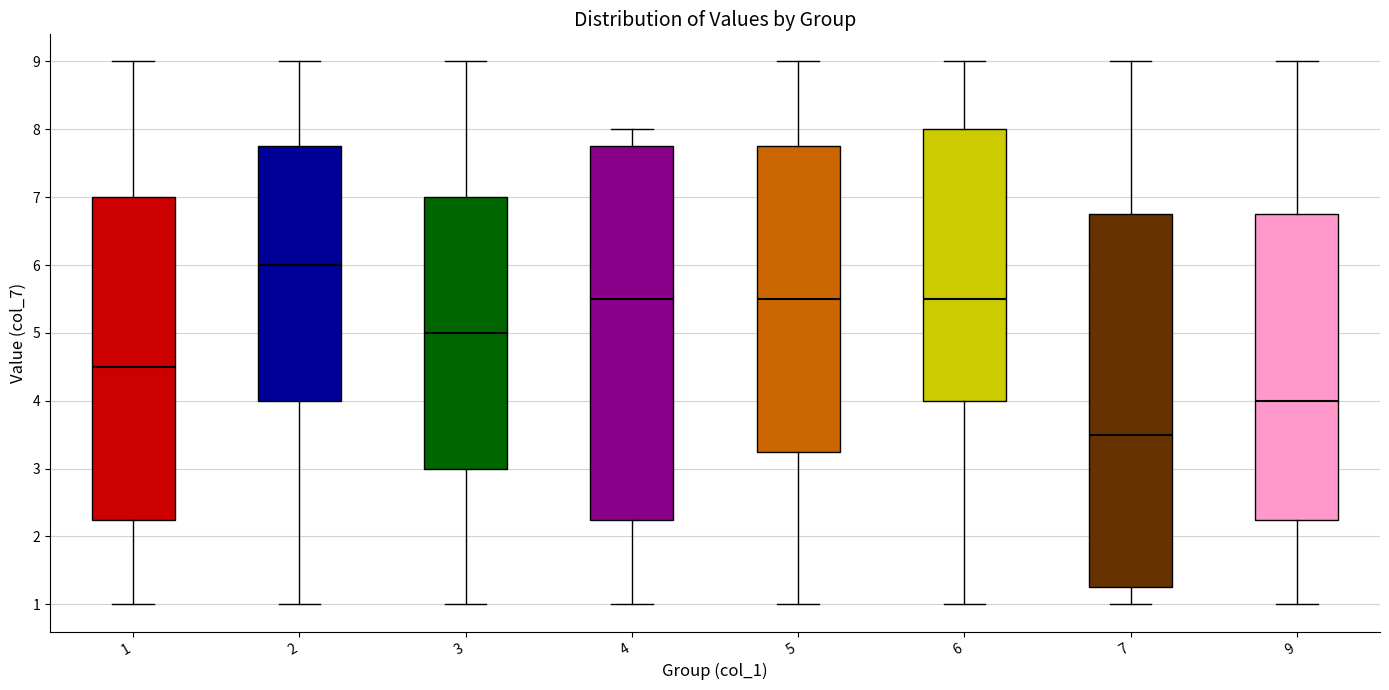

Reading left to right, read every box against the y-axis: the position of its median line, the range the box covers, and the ends of its whiskers. The values are not printed on the chart, so give them approximately, as read against the axis.

1: median 4.5, box 2.3 to 7.0, whiskers 1.0 to 9.0
2: median 6.0, box 4.0 to 7.8, whiskers 1.0 to 9.0
3: median 5.0, box 3.0 to 7.0, whiskers 1.0 to 9.0
4: median 5.5, box 2.3 to 7.8, whiskers 1.0 to 8.0
5: median 5.5, box 3.3 to 7.8, whiskers 1.0 to 9.0
6: median 5.5, box 4.0 to 8.0, whiskers 1.0 to 9.0
7: median 3.5, box 1.3 to 6.8, whiskers 1.0 to 9.0
9: median 4.0, box 2.3 to 6.8, whiskers 1.0 to 9.0